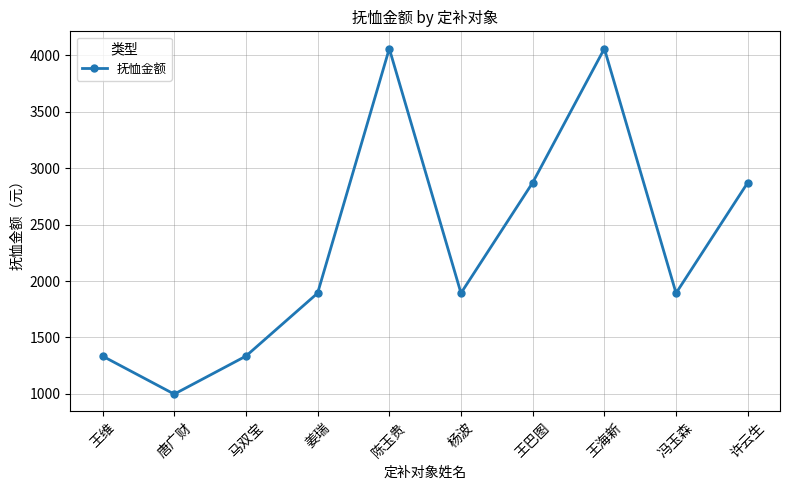

Reading left to right, transcribe all the data shown in this chart.

1334.0	997.0	1334.0	1892.5	4061.1	1892.5	2872.6	4061.1	1892.5	2872.6